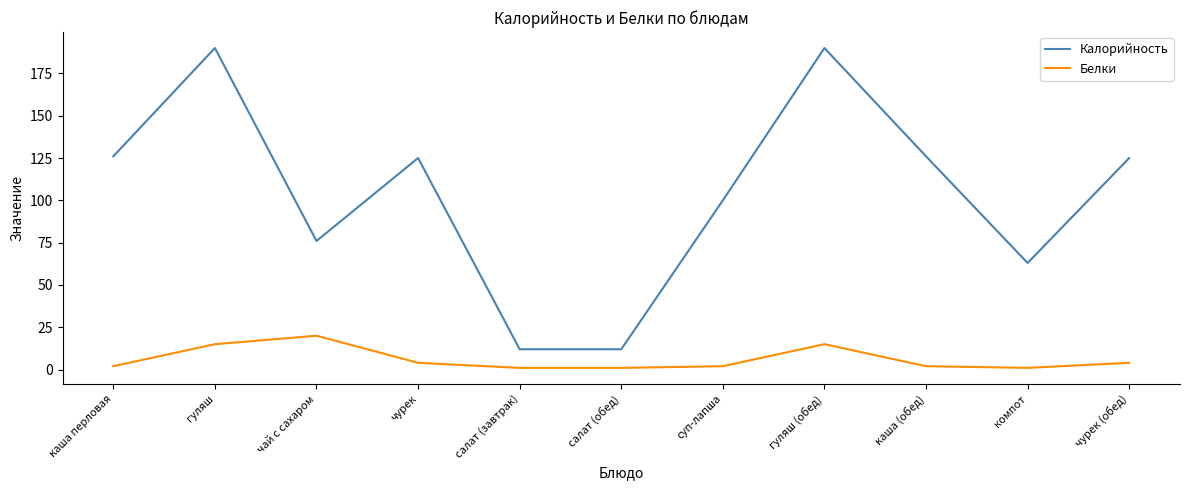

List the series in order of their peak value, highest first.

Калорийность, Белки